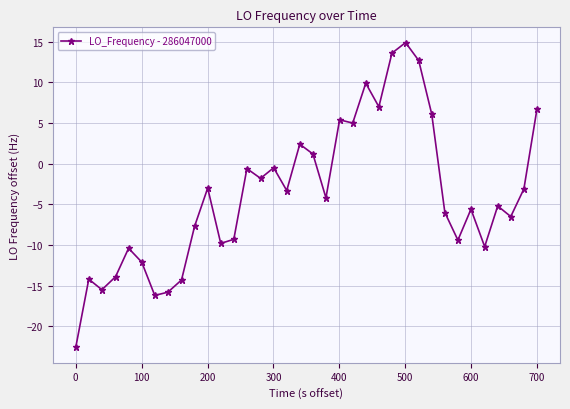

What is the greatest value displayed?

14.9